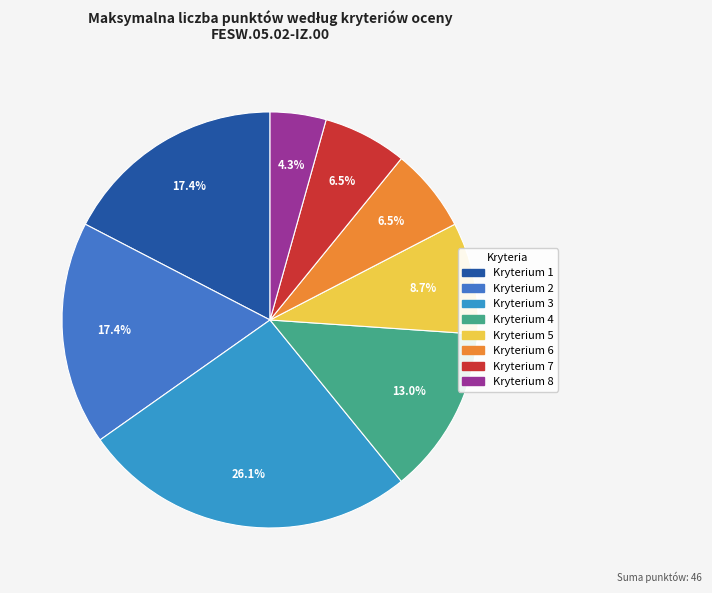

Count the number of slices in the pie.

8